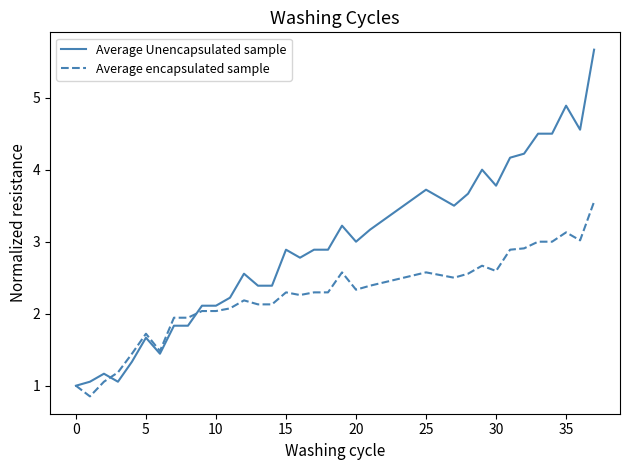

After their last crossing, which series has the higher values: Average encapsulated sample or Average Unencapsulated sample?

Average Unencapsulated sample